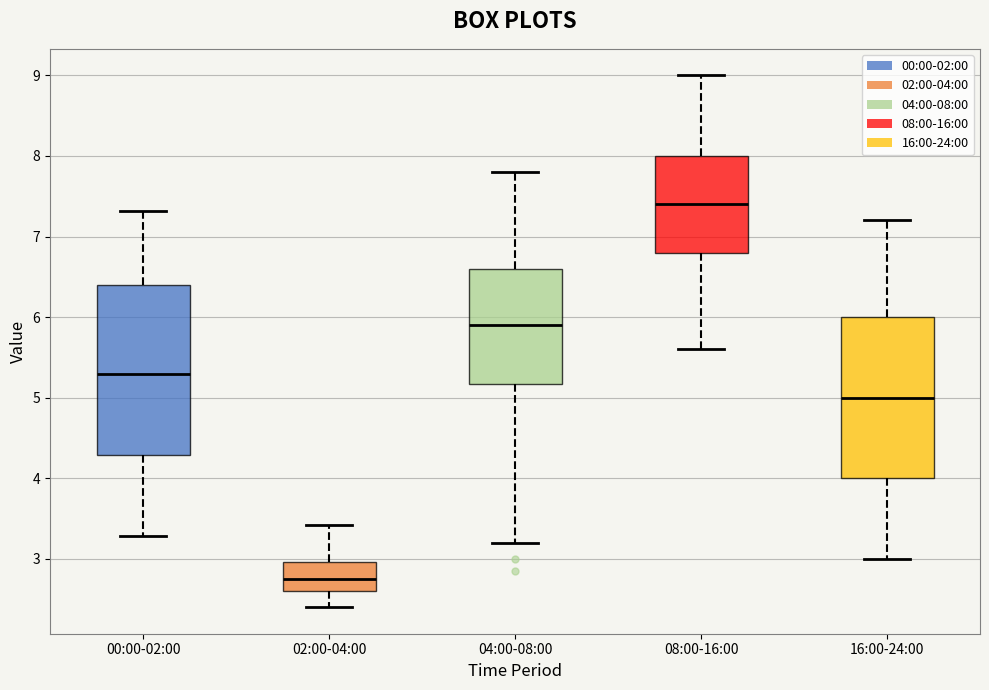

Comparing the boxes themselves (not the whiskers), which one is the tallest?

00:00-02:00